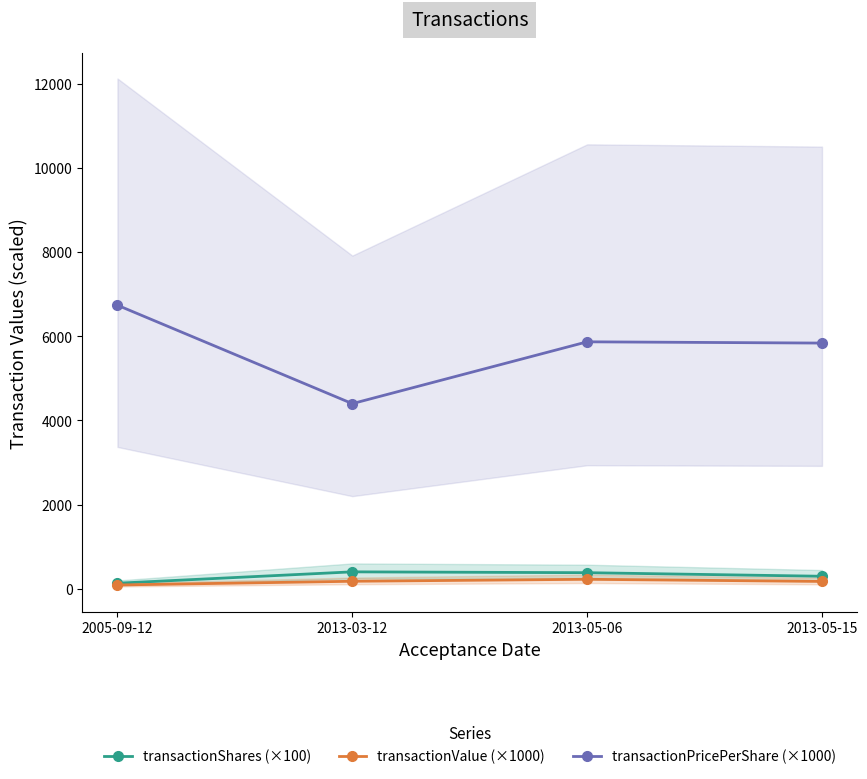

True or false: transactionValue (×1000) and transactionPricePerShare (×1000) intersect in this chart.

False